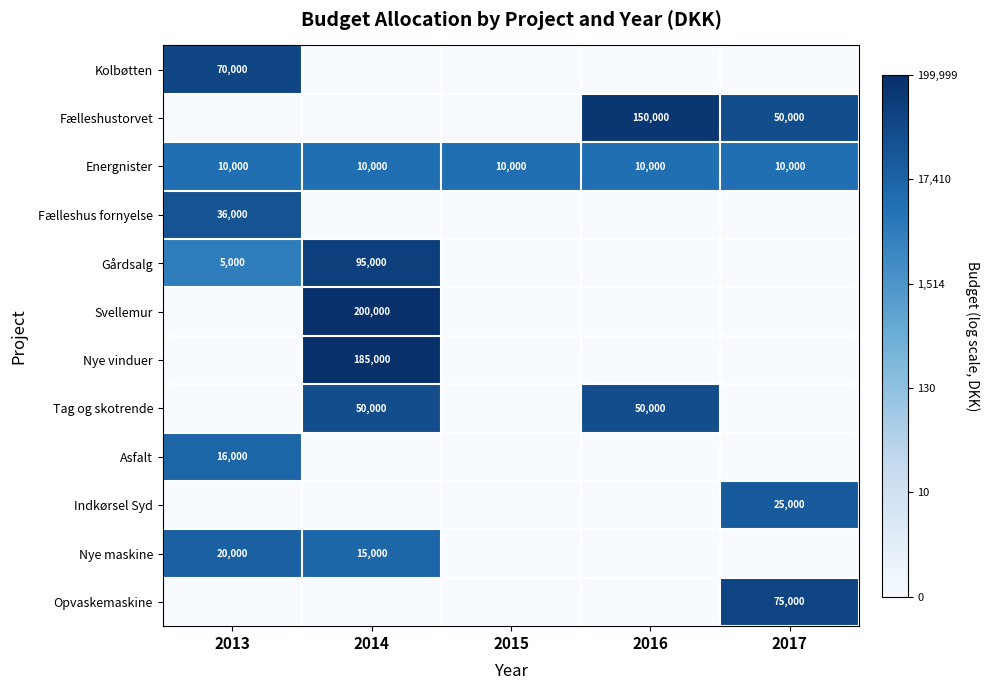

Is the value of Opvaskemaskine at 2017 greater than the value of Fælleshustorvet at 2017?

Yes